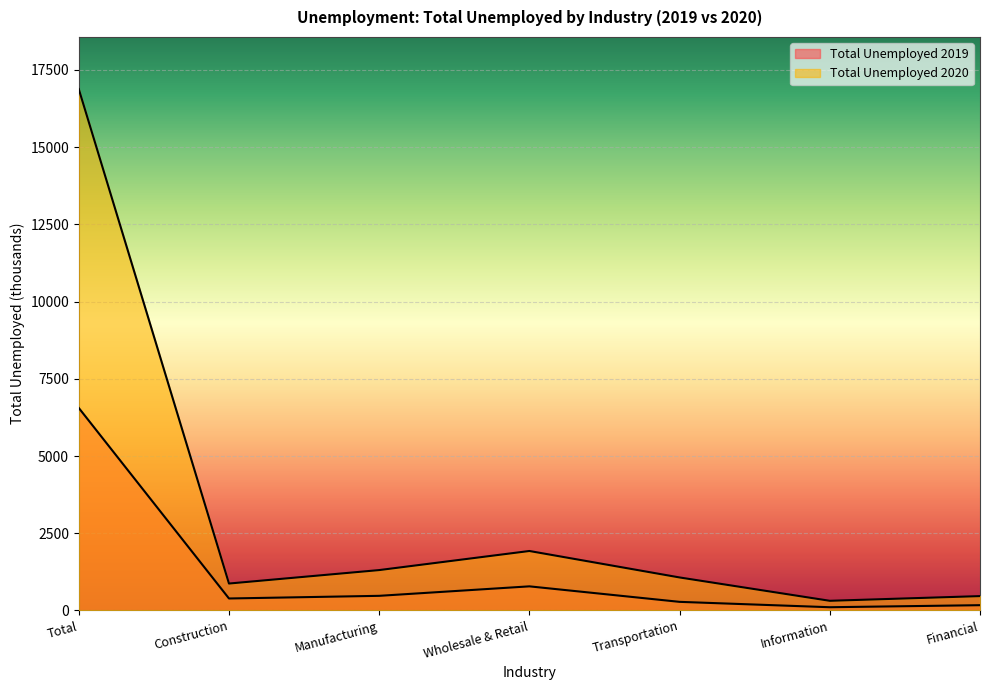

Rank the series by their average value, from lowest to highest.

Total Unemployed 2019, Total Unemployed 2020